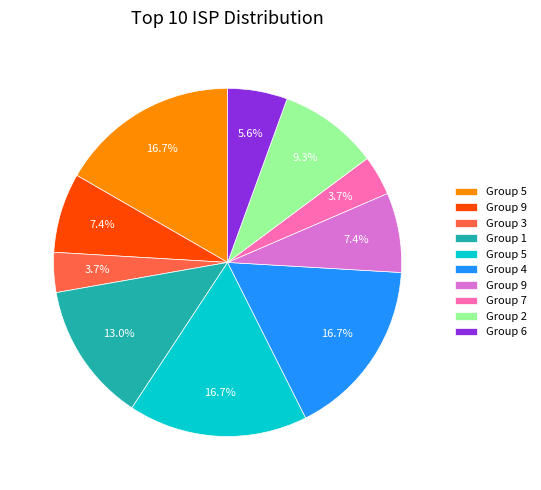

Does any single category account for the majority?

No